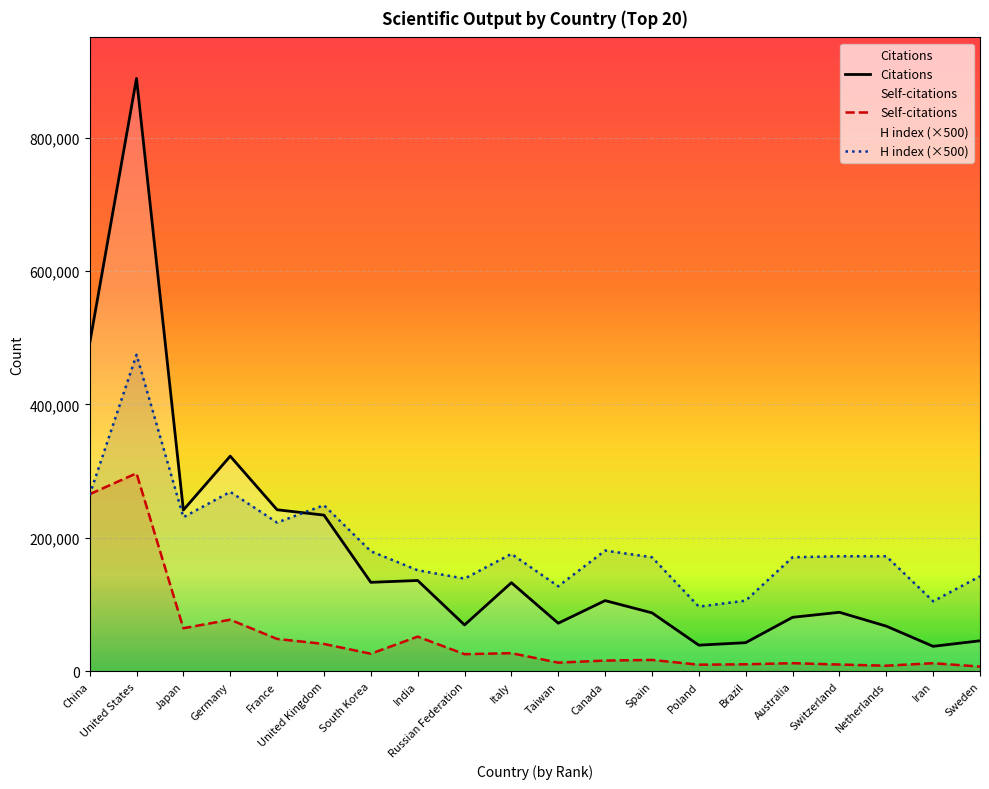

Does the chart display data point markers on the line(s)?

No